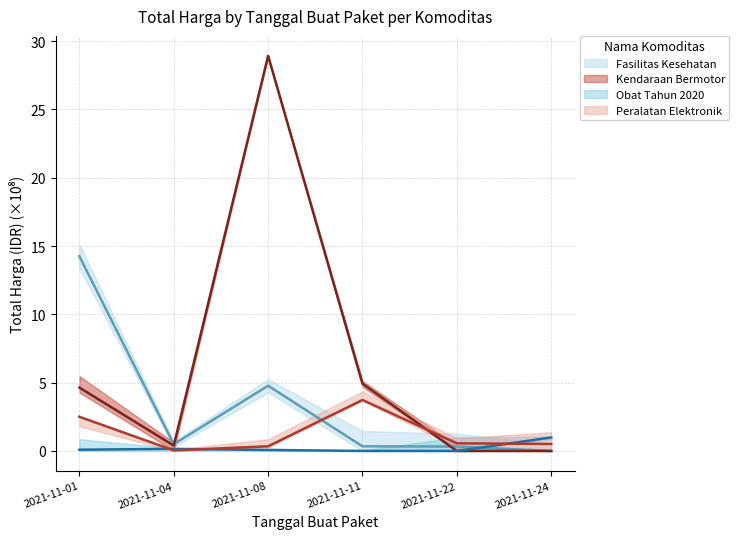

Reading left to right, transcribe all the data shown in this chart.

Fasilitas Kesehatan: 2021-11-01=14.3	2021-11-04=0.5	2021-11-08=4.8	2021-11-11=0.3	2021-11-22=0.3	2021-11-24=0.0
Kendaraan Bermotor: 2021-11-01=4.6	2021-11-04=0.4	2021-11-08=28.9	2021-11-11=4.9	2021-11-22=0.0	2021-11-24=0.0
Obat Tahun 2020: 2021-11-01=0.1	2021-11-04=0.2	2021-11-08=0.1	2021-11-11=0.0	2021-11-22=0.0	2021-11-24=1.0
Peralatan Elektronik: 2021-11-01=2.5	2021-11-04=0.0	2021-11-08=0.3	2021-11-11=3.7	2021-11-22=0.6	2021-11-24=0.5